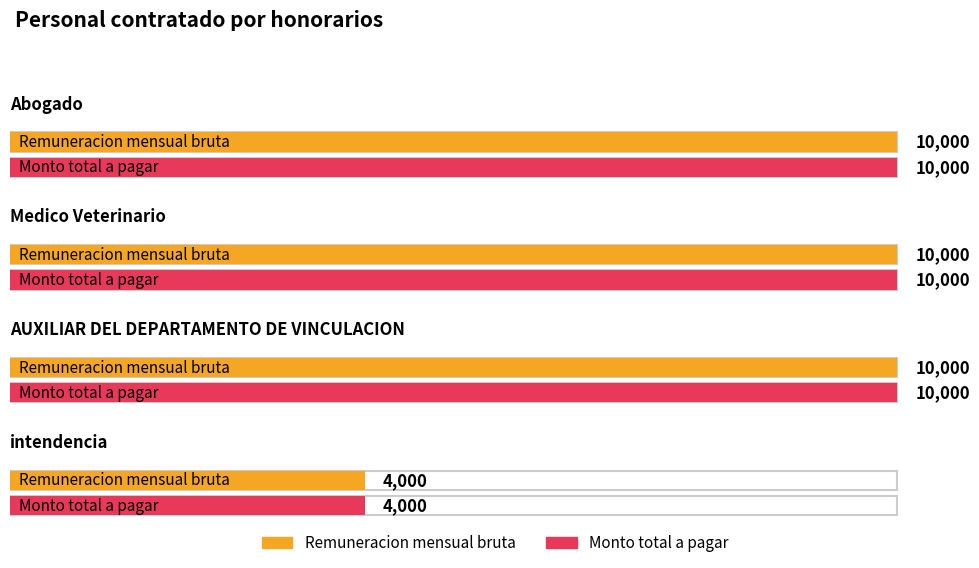

What are all the series names shown in the legend?

Remuneracion mensual bruta, Monto total a pagar